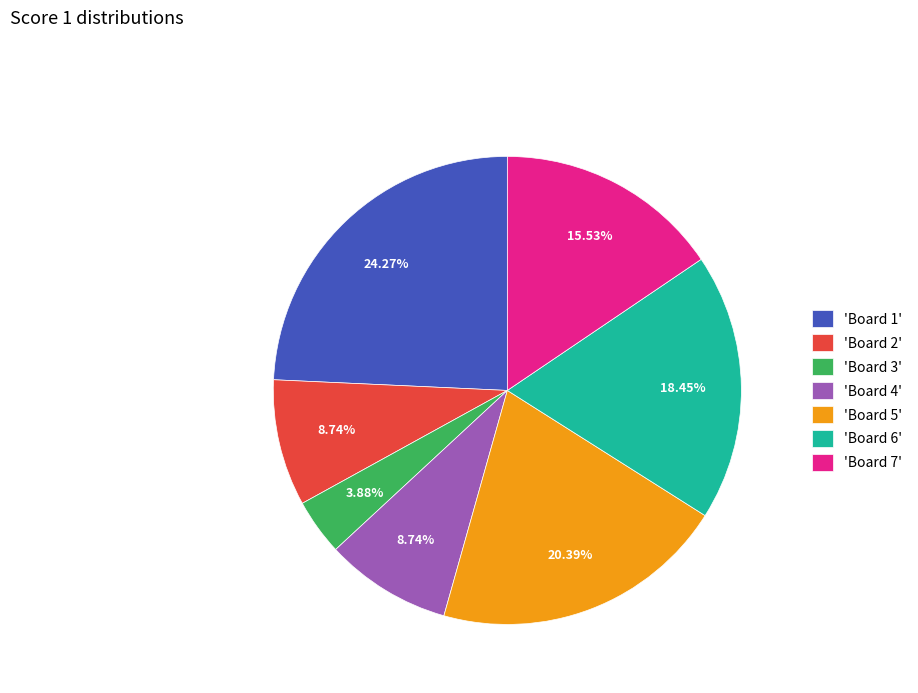

Is there any slice that represents more than half of the pie?

No